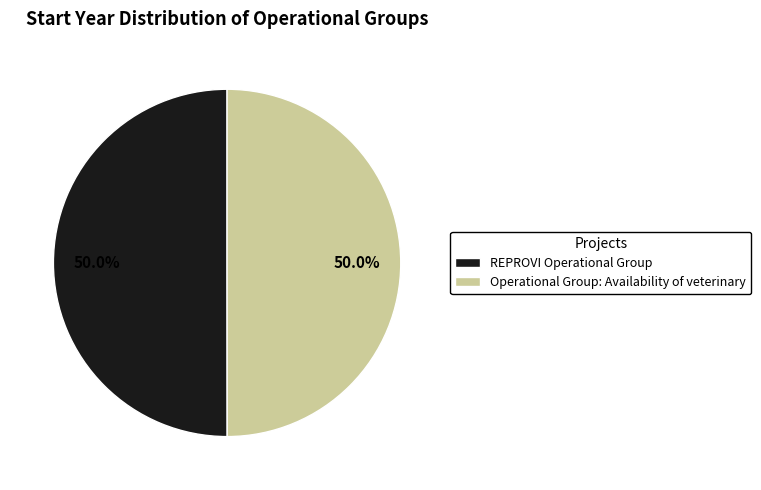

How many segments does this pie chart have?

2